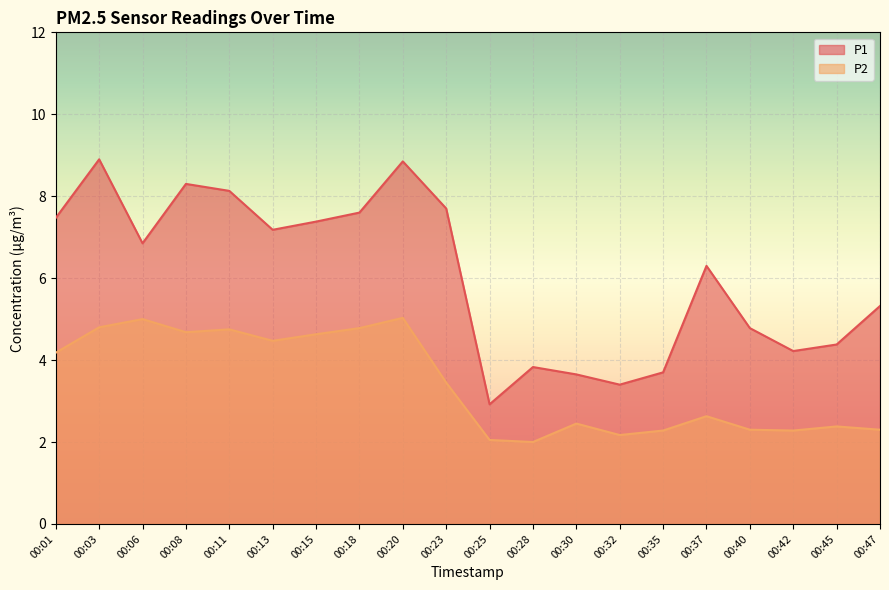

True or false: P1 has more than 0 interior local peaks.

True